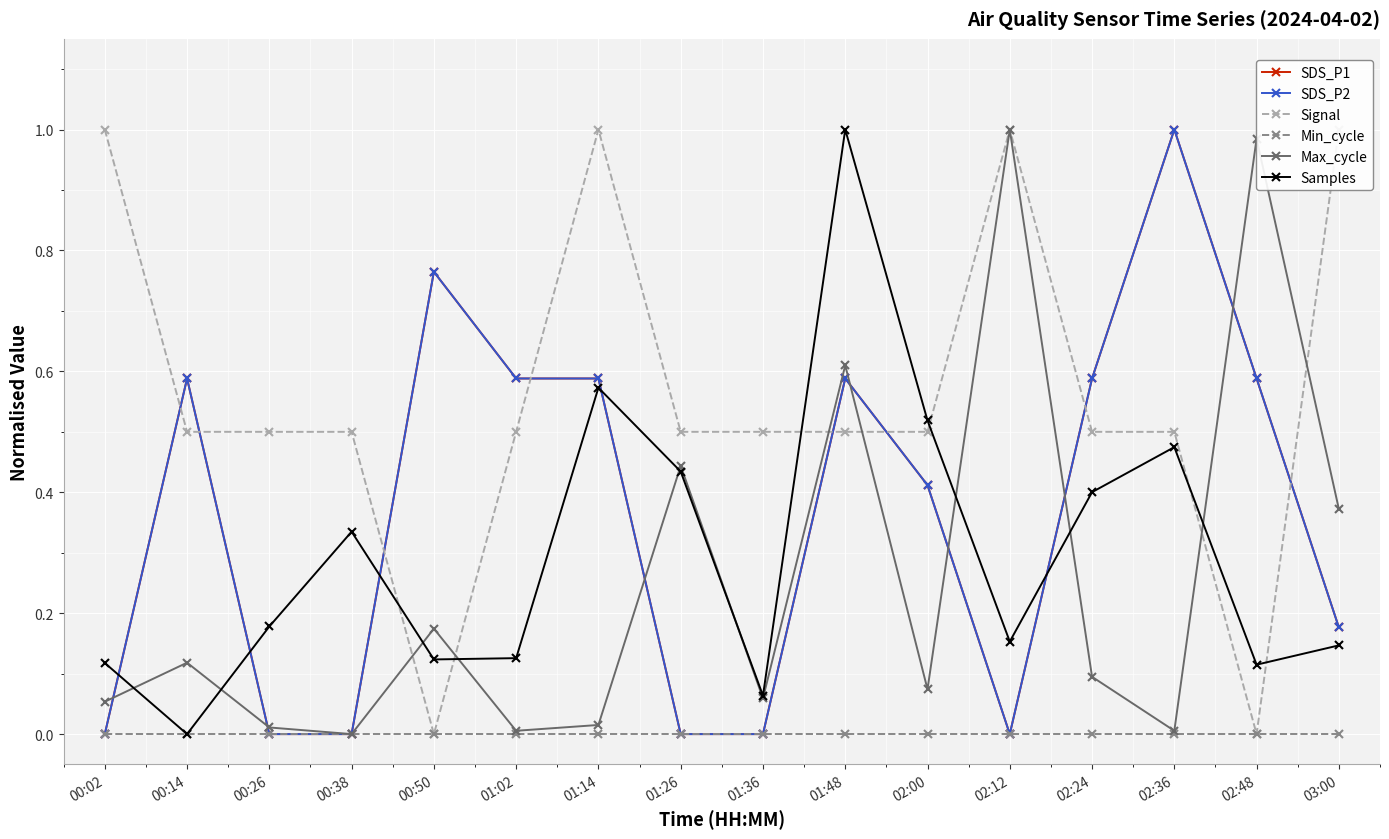

At which category is the sum across all series the highest?

01:48